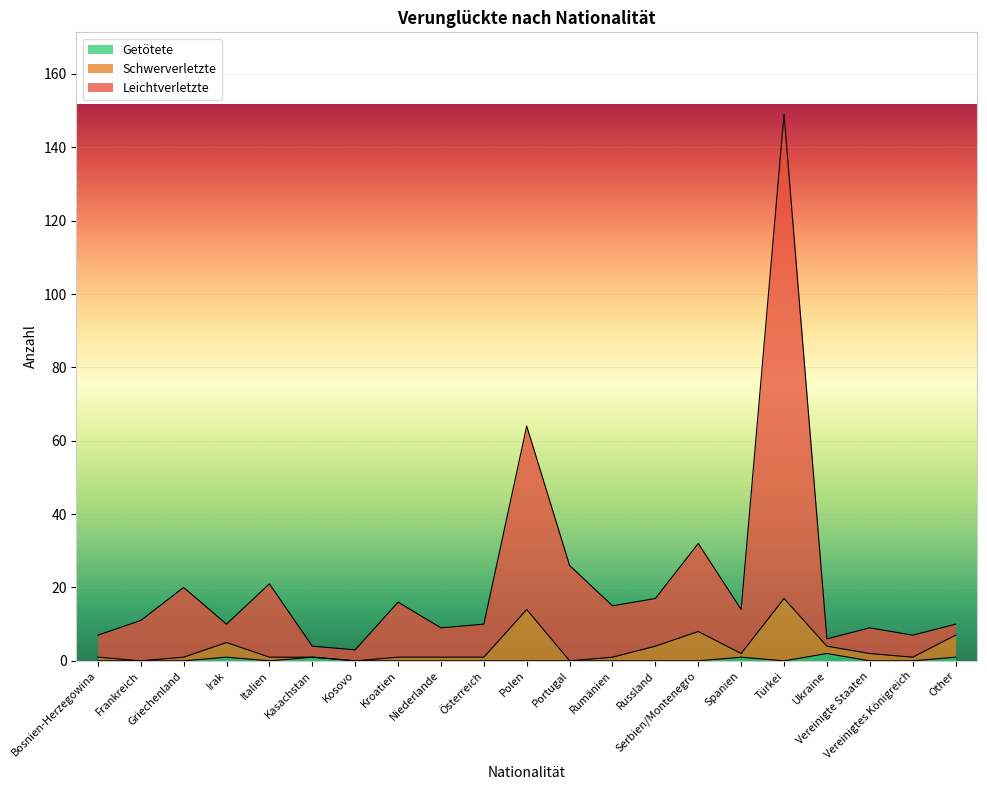

What are all the series names shown in the legend?

Getötete, Schwerverletzte, Leichtverletzte